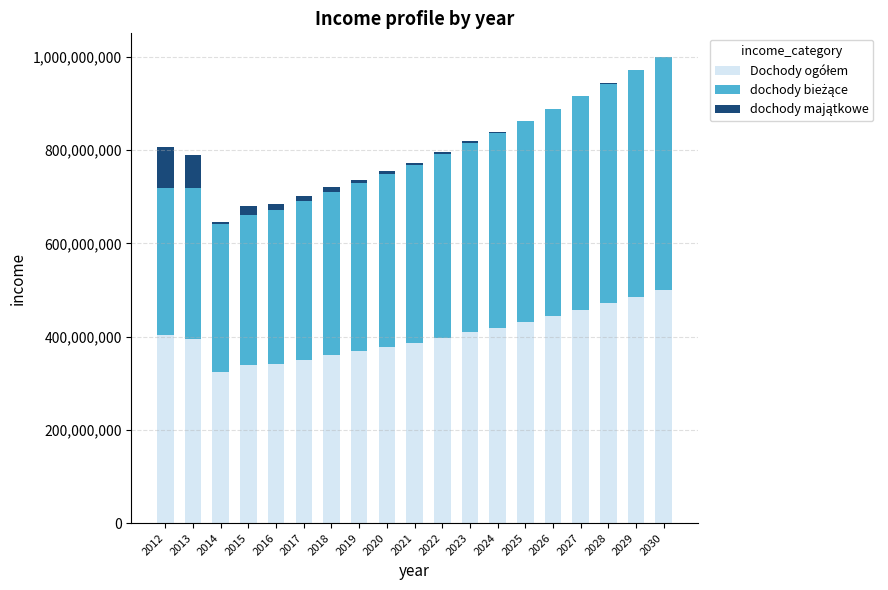

Does the chart contain stacked bars?

Yes